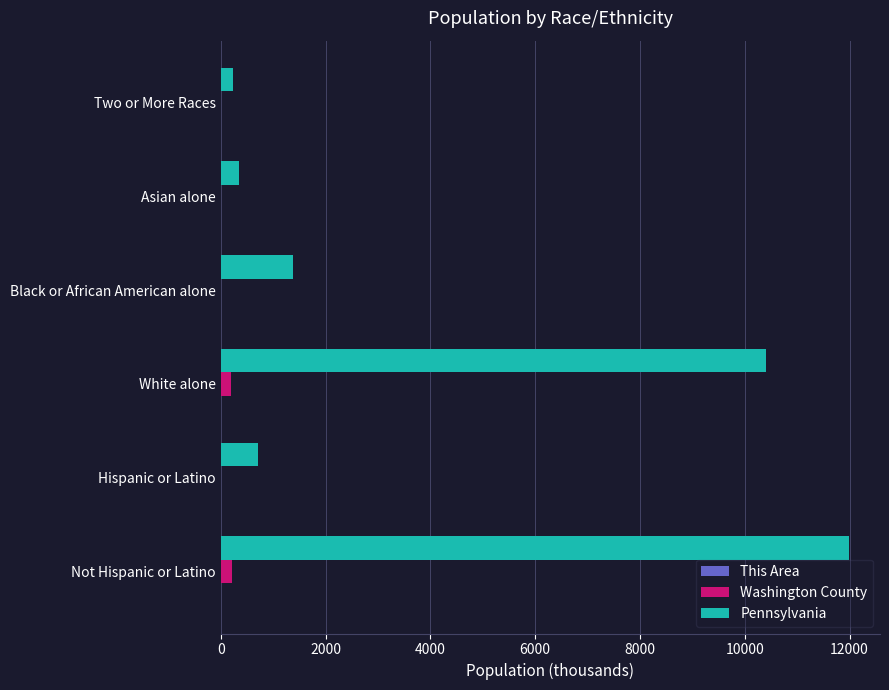

What is the sum of all Washington County values?

414.7